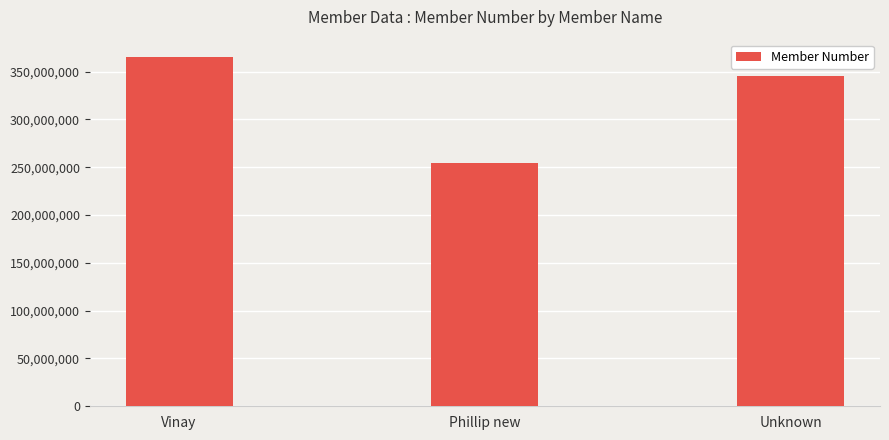

How many values are below 345678987?

1